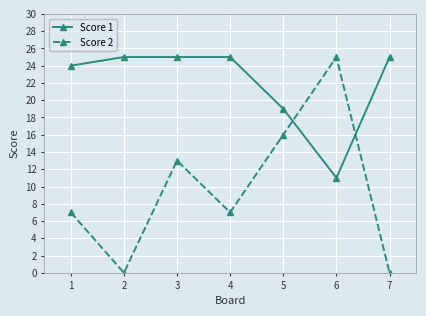

Reading left to right, extract all data points from this chart.

Score 1: 24	25	25	25	19	11	25
Score 2: 7	0	13	7	16	25	0